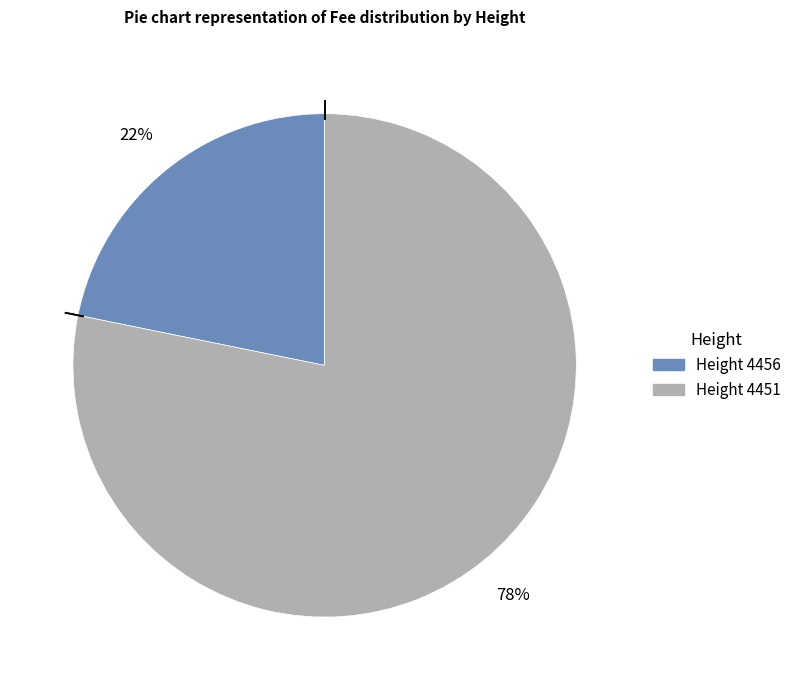

To the nearest percent, what is the difference between the largest and smallest slice percentages?

56%